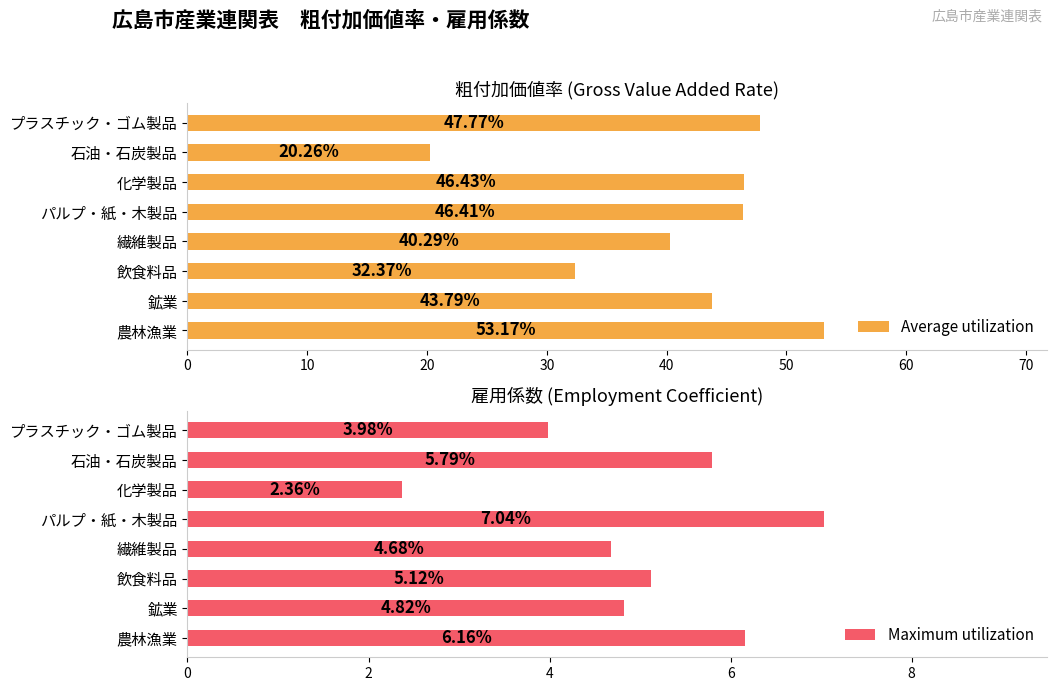

List the labels in order of Average utilization value, largest first.

農林漁業, プラスチック・ゴム製品, 化学製品, パルプ・紙・木製品, 鉱業, 繊維製品, 飲食料品, 石油・石炭製品